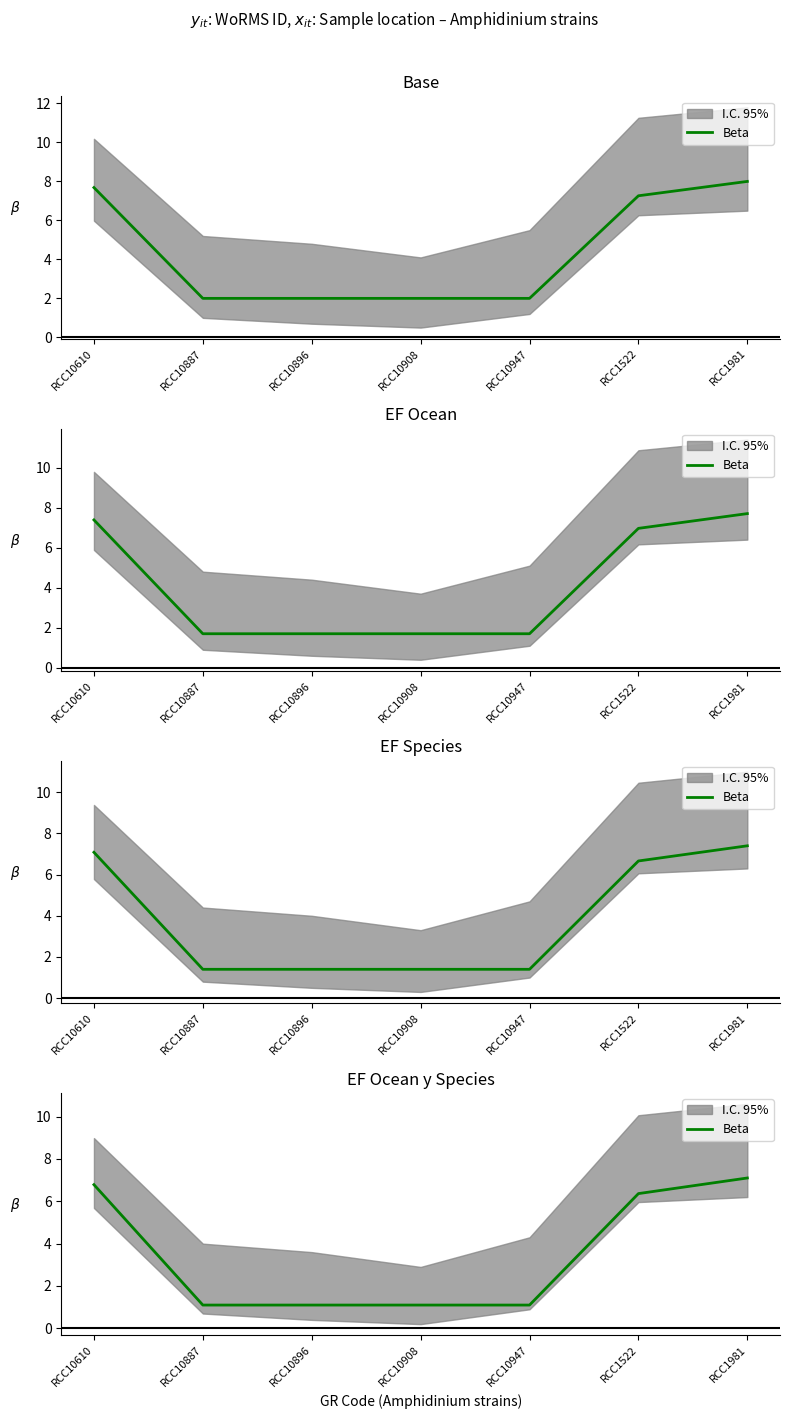

What is the change in value from RCC10896 to RCC1981?

+6.0